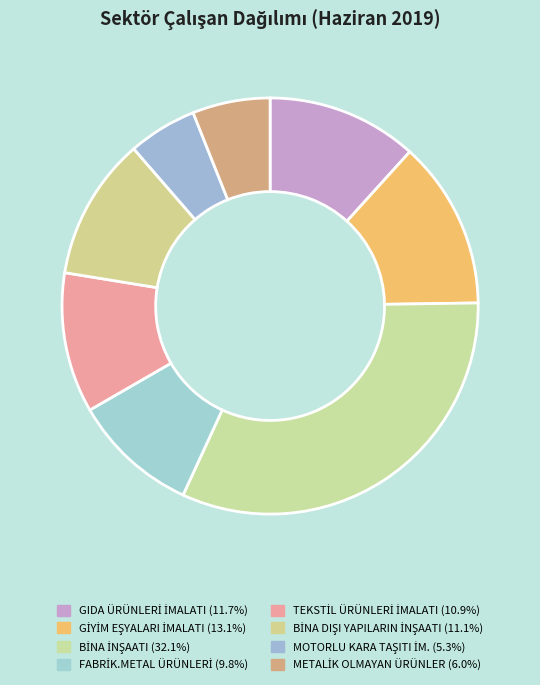

Count the number of slices in the pie.

8